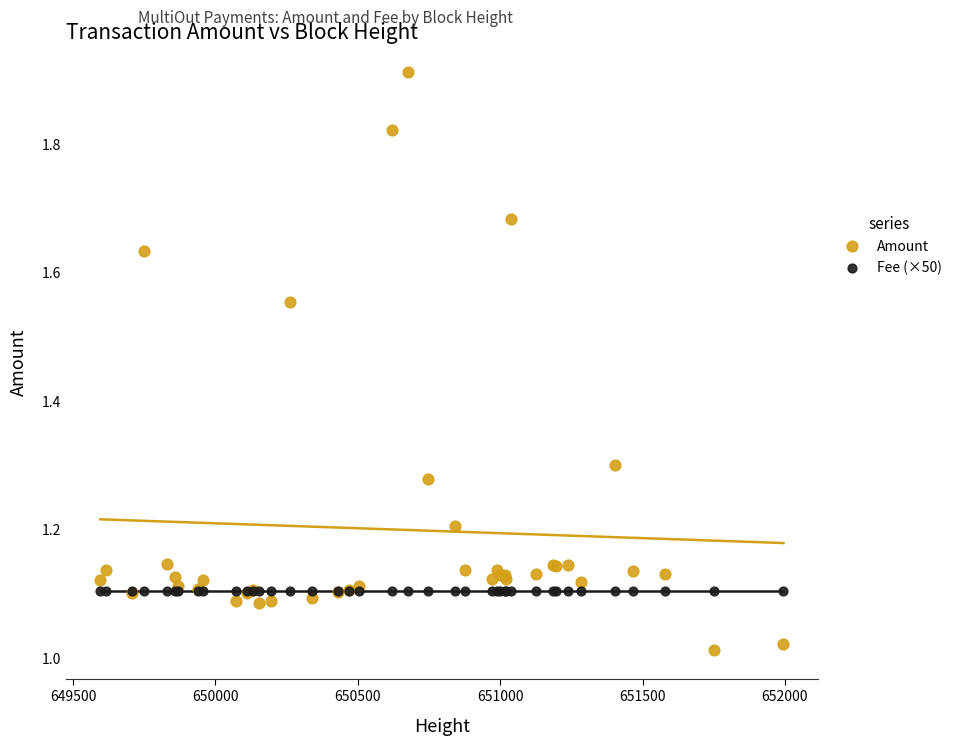

Which series contains the lowest Y value?

Amount